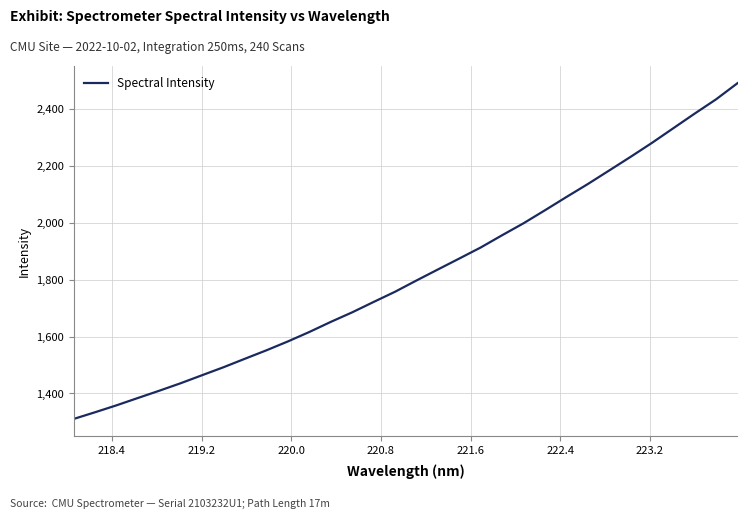

What is the greatest value displayed?

2490.8